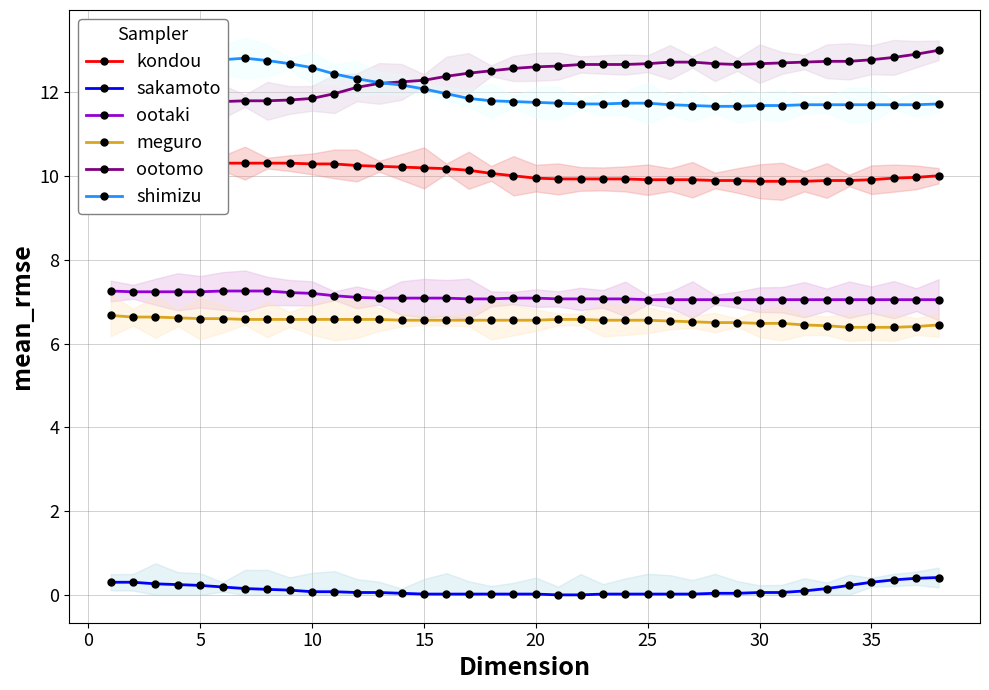

Reading left to right, extract all data points from this chart.

kondou: 10.3	10.3	10.3	10.3	10.3	10.3	10.3	10.3	10.3	10.3	10.3	10.2	10.2	10.2	10.2	10.2	10.1	10.1	10.0	9.9	9.9	9.9	9.9	9.9	9.9	9.9	9.9	9.9	9.9	9.9	9.9	9.9	9.9	9.9	9.9	9.9	10.0	10.0
sakamoto: 0.3	0.3	0.3	0.2	0.2	0.2	0.2	0.1	0.1	0.1	0.1	0.1	0.1	0.0	0.0	0.0	0.0	0.0	0.0	0.0	0.0	0.0	0.0	0.0	0.0	0.0	0.0	0.0	0.0	0.1	0.1	0.1	0.2	0.2	0.3	0.4	0.4	0.4
ootaki: 7.3	7.2	7.2	7.2	7.2	7.3	7.3	7.3	7.2	7.2	7.1	7.1	7.1	7.1	7.1	7.1	7.1	7.1	7.1	7.1	7.1	7.1	7.1	7.1	7.0	7.0	7.0	7.0	7.0	7.0	7.0	7.0	7.0	7.0	7.0	7.0	7.0	7.0
meguro: 6.7	6.6	6.6	6.6	6.6	6.6	6.6	6.6	6.6	6.6	6.6	6.6	6.6	6.6	6.6	6.6	6.6	6.6	6.6	6.6	6.6	6.6	6.6	6.6	6.6	6.5	6.5	6.5	6.5	6.5	6.5	6.4	6.4	6.4	6.4	6.4	6.4	6.4
ootomo: 12.0	11.9	11.9	11.8	11.8	11.8	11.8	11.8	11.8	11.9	12.0	12.1	12.2	12.2	12.3	12.4	12.5	12.5	12.6	12.6	12.6	12.7	12.7	12.7	12.7	12.7	12.7	12.7	12.7	12.7	12.7	12.7	12.7	12.7	12.8	12.8	12.9	13.0
shimizu: 12.6	12.7	12.7	12.7	12.8	12.8	12.8	12.8	12.7	12.6	12.4	12.3	12.2	12.2	12.1	12.0	11.9	11.8	11.8	11.8	11.7	11.7	11.7	11.7	11.7	11.7	11.7	11.7	11.7	11.7	11.7	11.7	11.7	11.7	11.7	11.7	11.7	11.7